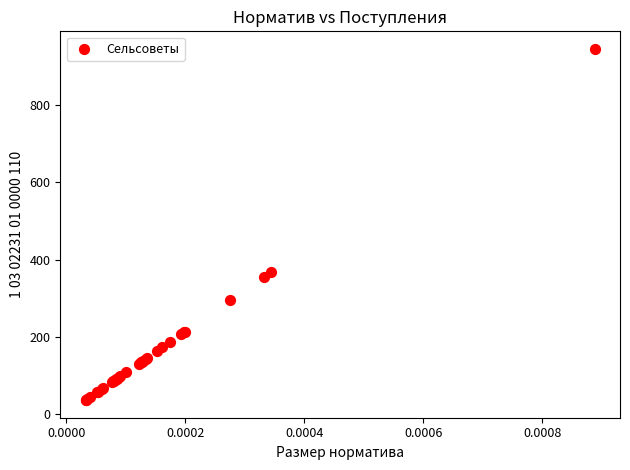

What Y value in the scatter plot is closest to 490?

366.6